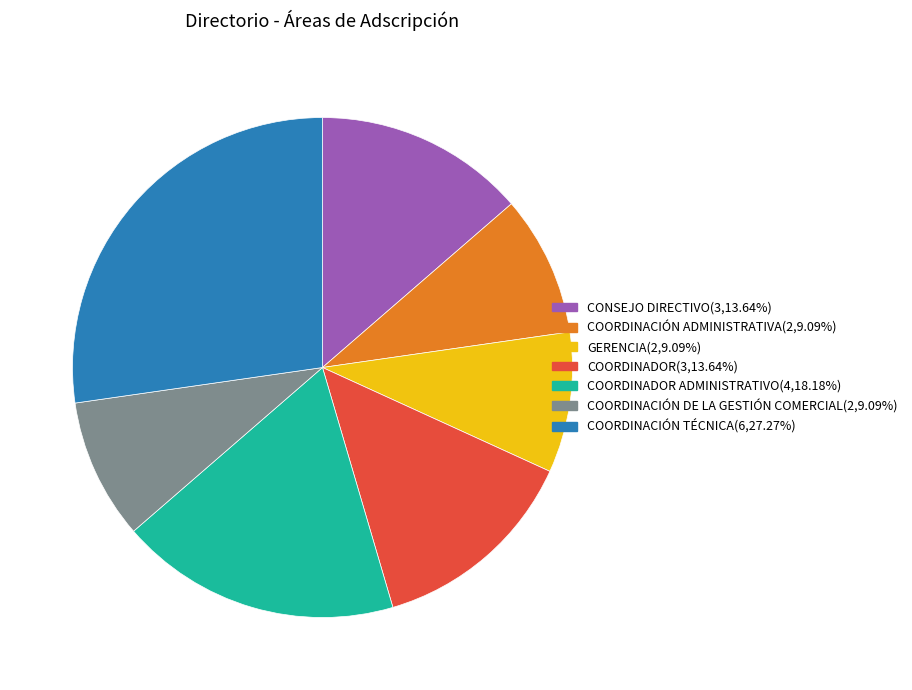

Does any single category account for the majority?

No